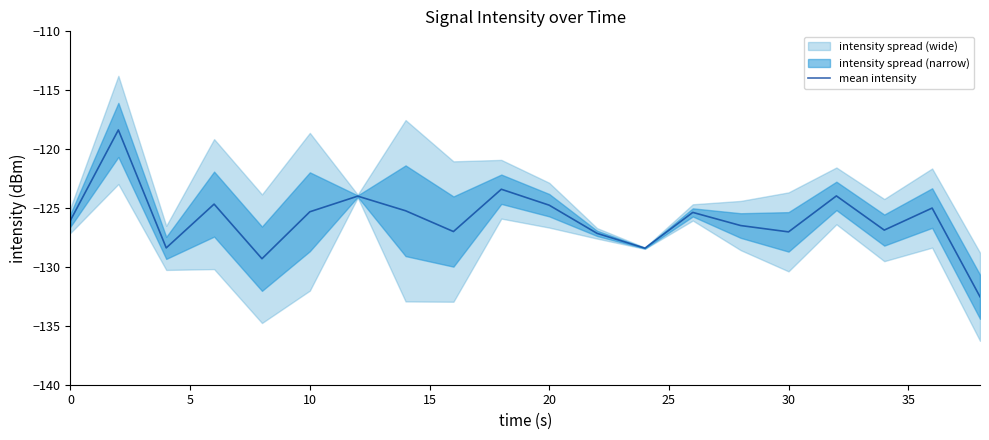

Reading right to left, transcribe all the data shown in this chart.

-132.5	-125.0	-126.9	-124.0	-127.0	-126.5	-125.4	-128.4	-127.2	-124.8	-123.4	-127.0	-125.2	-124.0	-125.3	-129.3	-124.7	-128.4	-118.4	-126.0